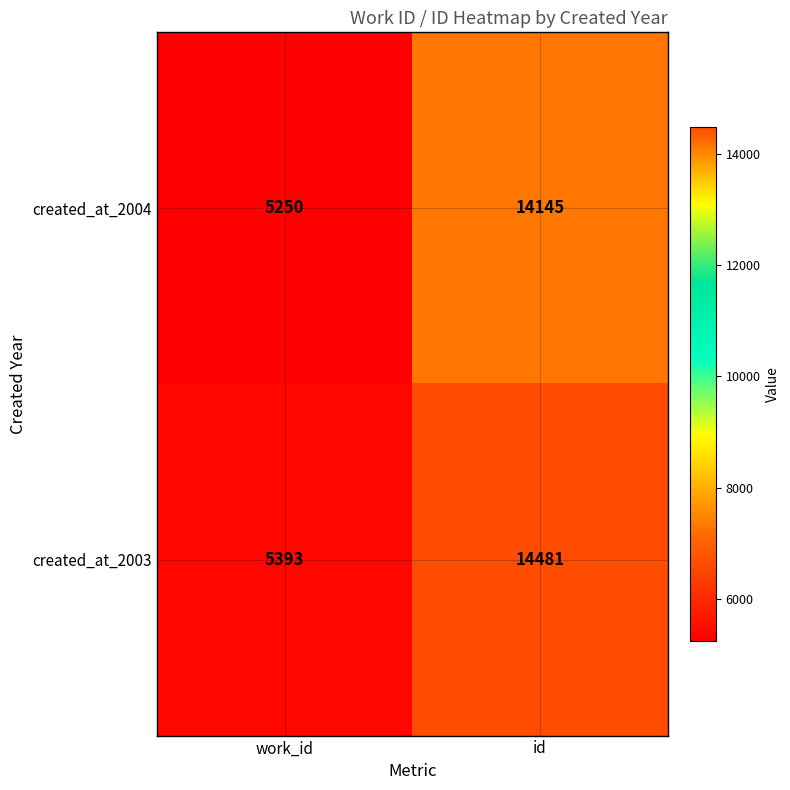

What is the total value across all series at id?

28626